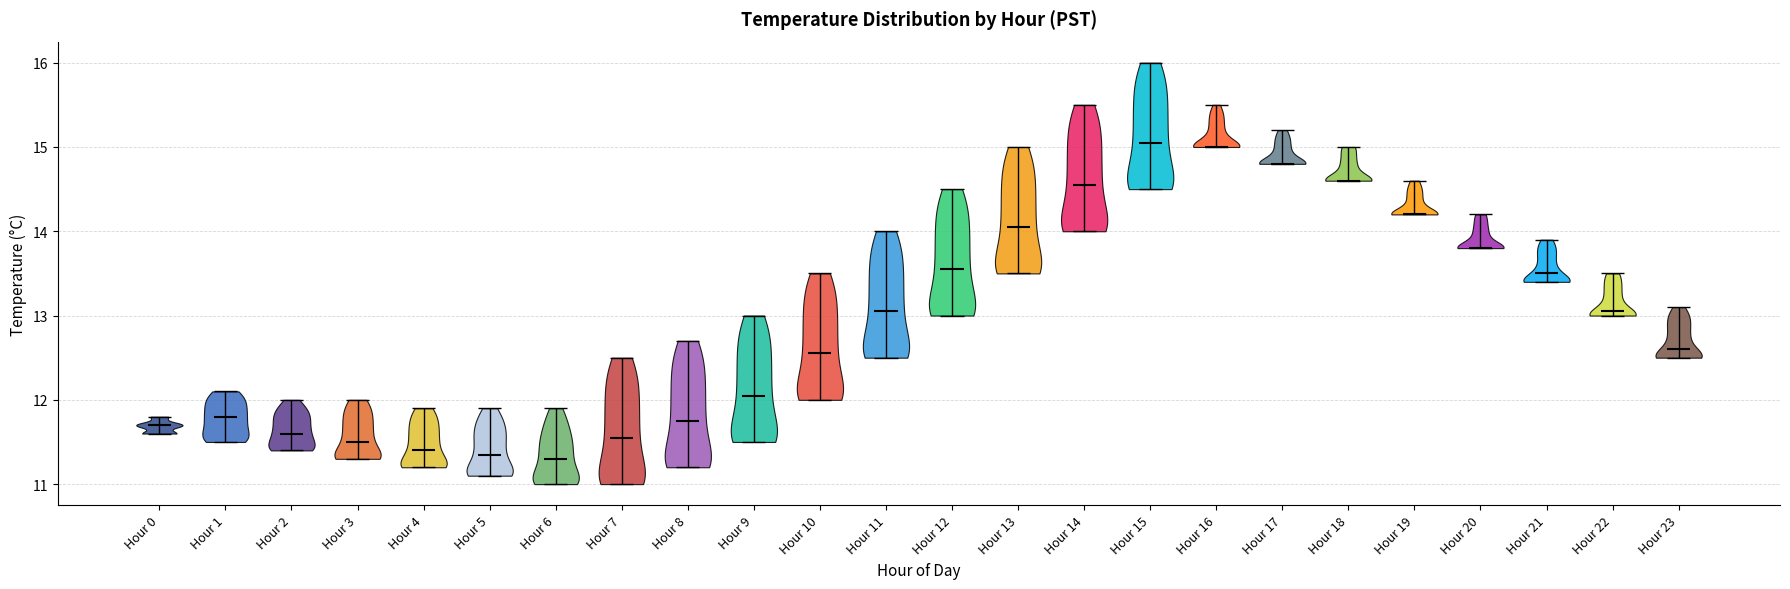

Reading left to right, read every violin against the y-axis: where its median line is, and the lowest and highest points it reaches. The values are not printed on the chart, so give them approximately, as read against the axis.

Hour 0: median line 11.7, lowest point 11.6, highest point 11.8
Hour 1: median line 11.8, lowest point 11.5, highest point 12.1
Hour 2: median line 11.6, lowest point 11.4, highest point 12.0
Hour 3: median line 11.5, lowest point 11.3, highest point 12.0
Hour 4: median line 11.4, lowest point 11.2, highest point 11.9
Hour 5: median line 11.4, lowest point 11.1, highest point 11.9
Hour 6: median line 11.3, lowest point 11.0, highest point 11.9
Hour 7: median line 11.6, lowest point 11.0, highest point 12.5
Hour 8: median line 11.8, lowest point 11.2, highest point 12.7
Hour 9: median line 12.1, lowest point 11.5, highest point 13.0
Hour 10: median line 12.6, lowest point 12.0, highest point 13.5
Hour 11: median line 13.1, lowest point 12.5, highest point 14.0
Hour 12: median line 13.6, lowest point 13.0, highest point 14.5
Hour 13: median line 14.1, lowest point 13.5, highest point 15.0
Hour 14: median line 14.6, lowest point 14.0, highest point 15.5
Hour 15: median line 15.1, lowest point 14.5, highest point 16.0
Hour 16: median line 15.0, lowest point 15.0, highest point 15.5
Hour 17: median line 14.8, lowest point 14.8, highest point 15.2
Hour 18: median line 14.6, lowest point 14.6, highest point 15.0
Hour 19: median line 14.2, lowest point 14.2, highest point 14.6
Hour 20: median line 13.8, lowest point 13.8, highest point 14.2
Hour 21: median line 13.5, lowest point 13.4, highest point 13.9
Hour 22: median line 13.1, lowest point 13.0, highest point 13.5
Hour 23: median line 12.6, lowest point 12.5, highest point 13.1